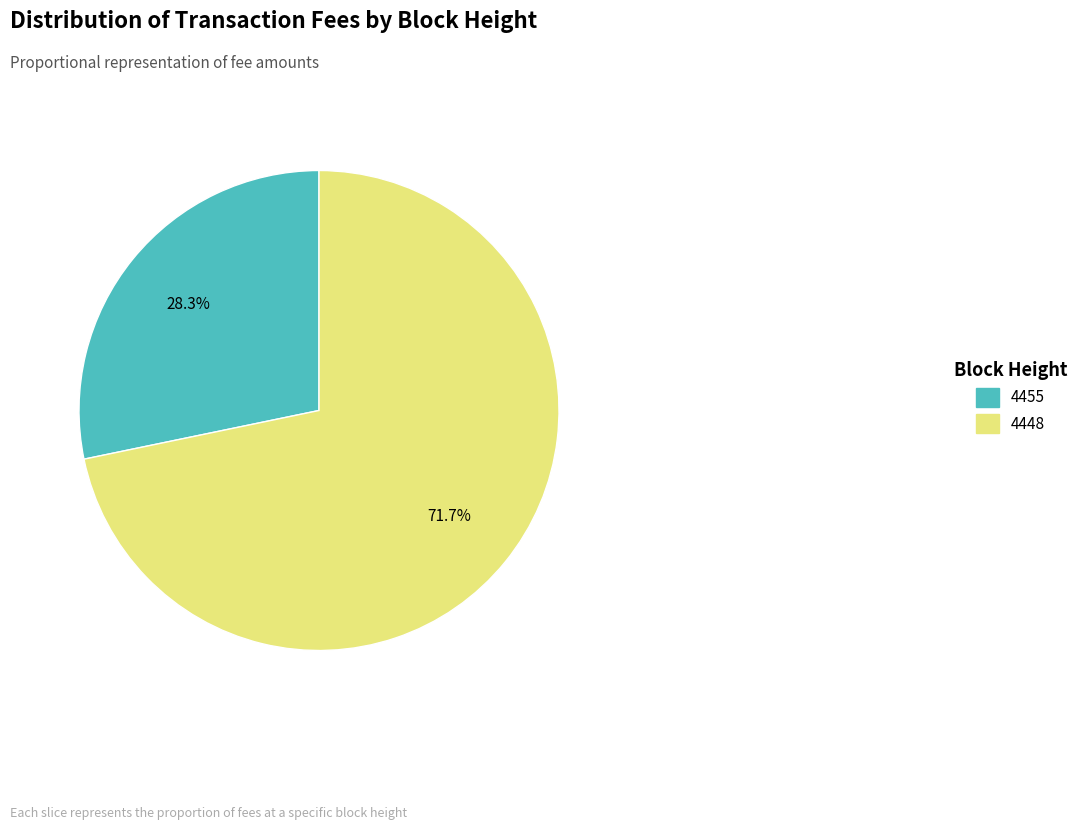

Which category has the biggest portion of the pie?

4448